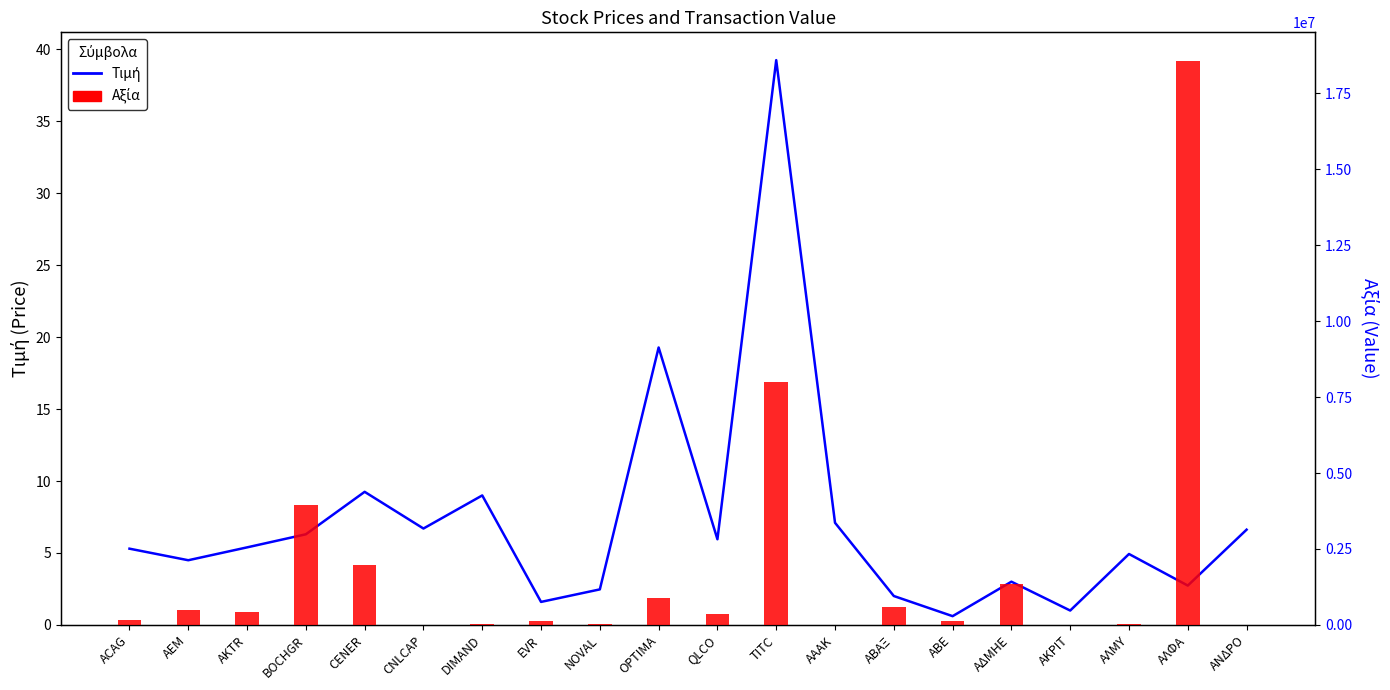

At which category is the sum across all series the highest?

ΑΛΦΑ